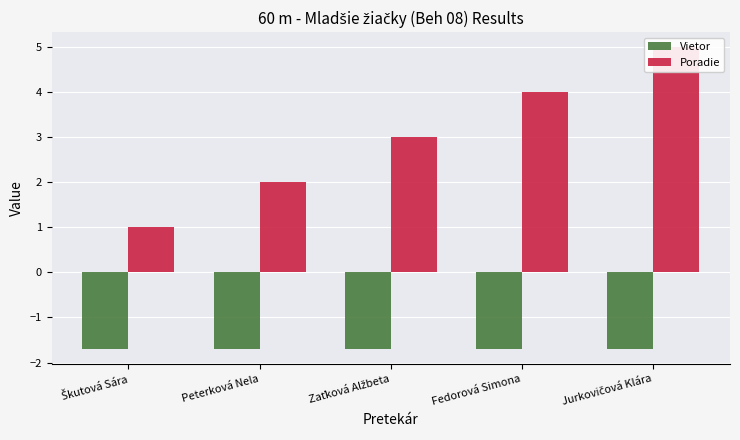

Is the value of Vietor at Zaťková Alžbeta greater than the value of Poradie at Škutová Sára?

No